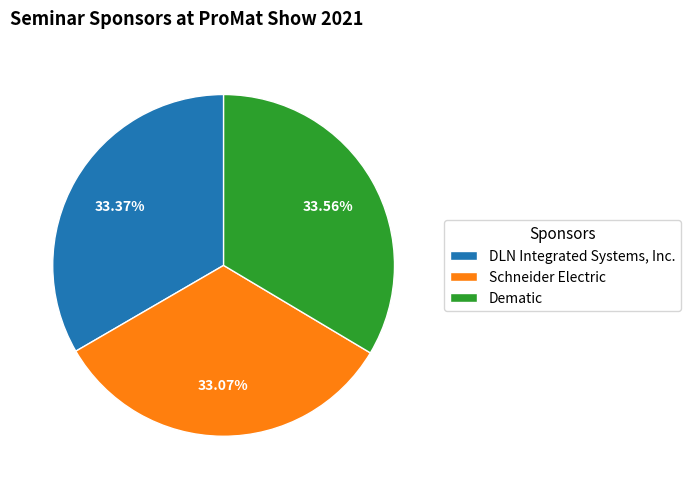

What is the ratio of the value at Dematic to the value at Schneider Electric?

1.0